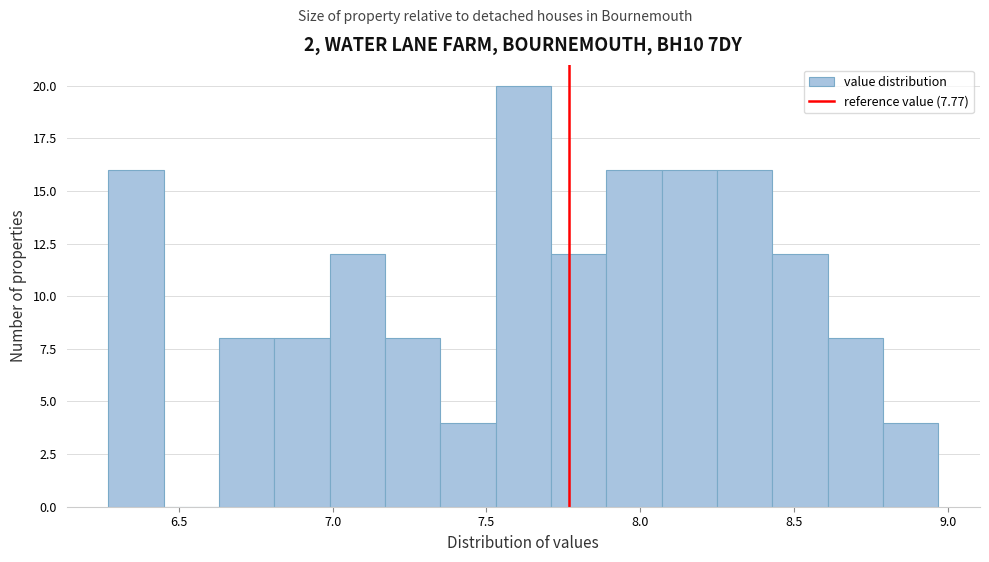

Around what value on the x-axis is the tallest bar? Give the approximate position of its centre, as read against the axis.

7.60